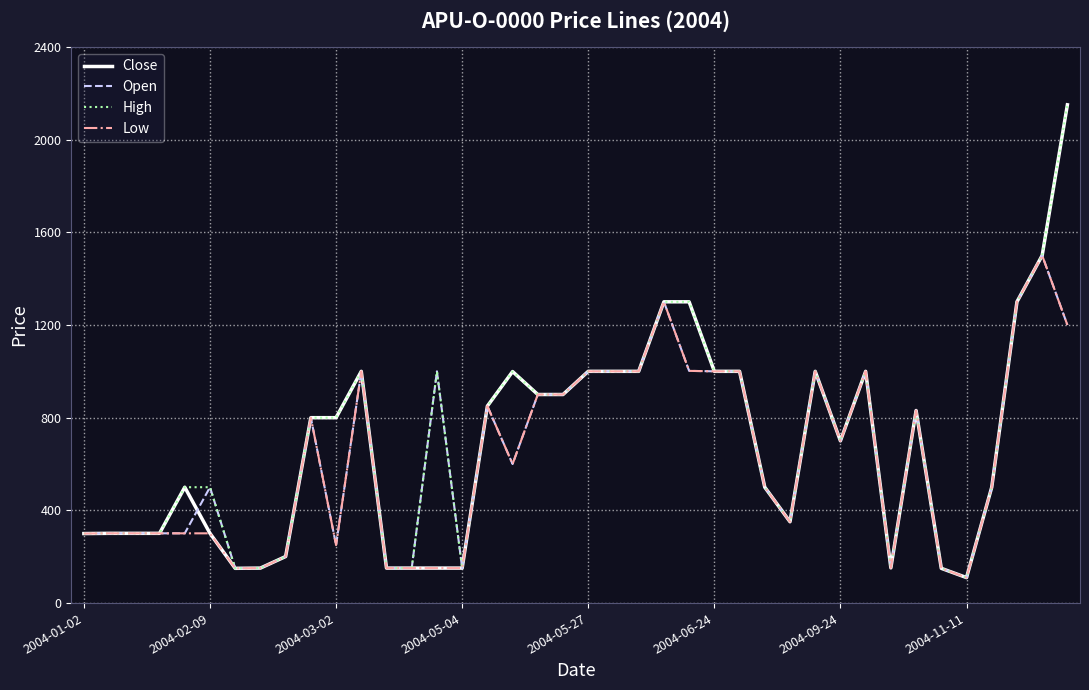

What is the smallest value displayed?

110